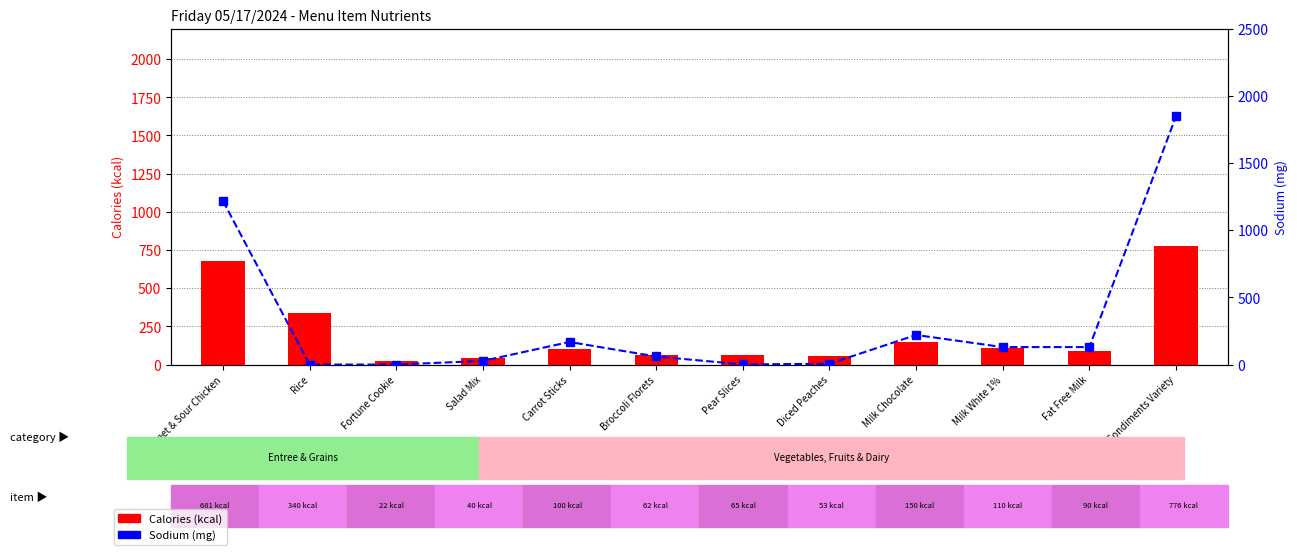

Are the bars grouped side by side (vs. stacked)?

Yes